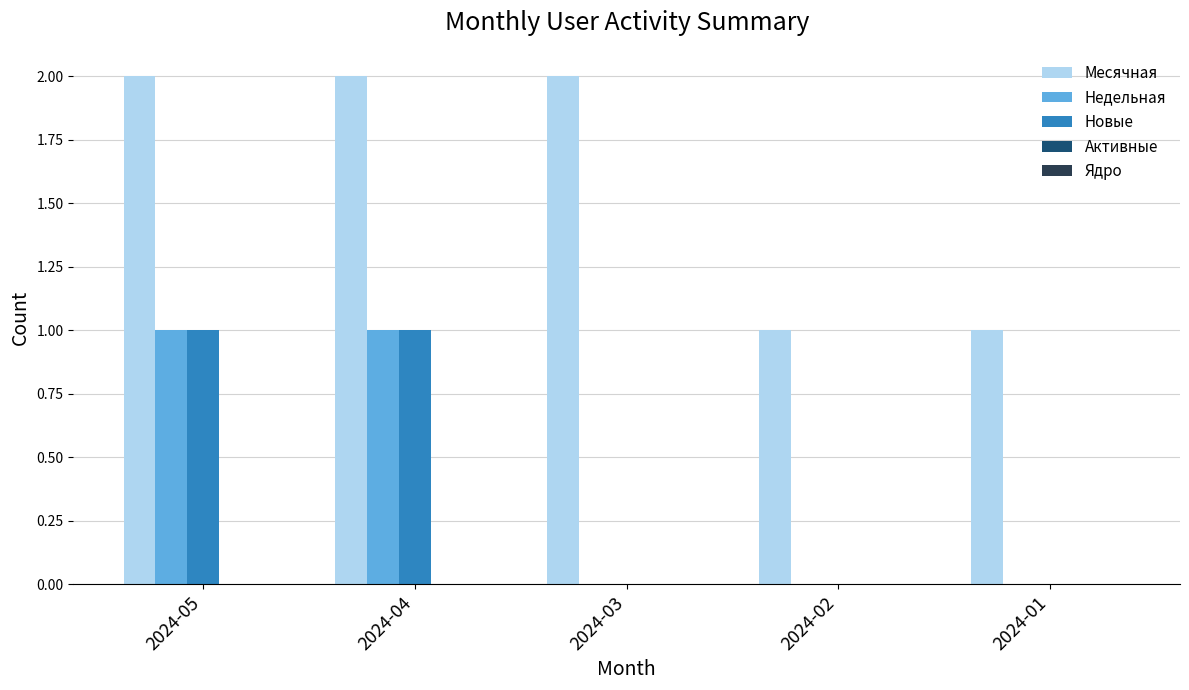

True or false: Новые has a value of 1 at 2024-05.

True